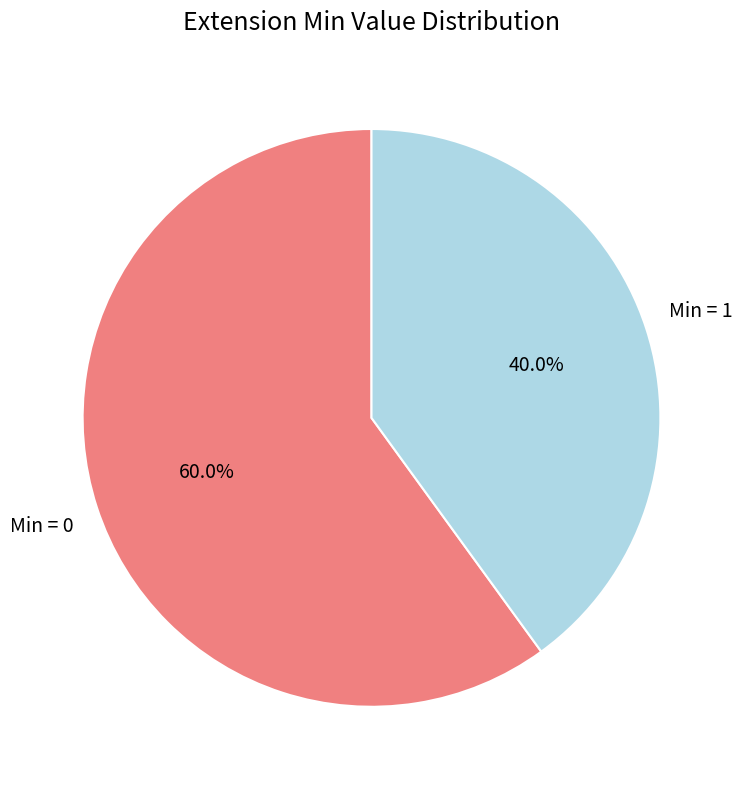

How many slices are in this pie chart?

2